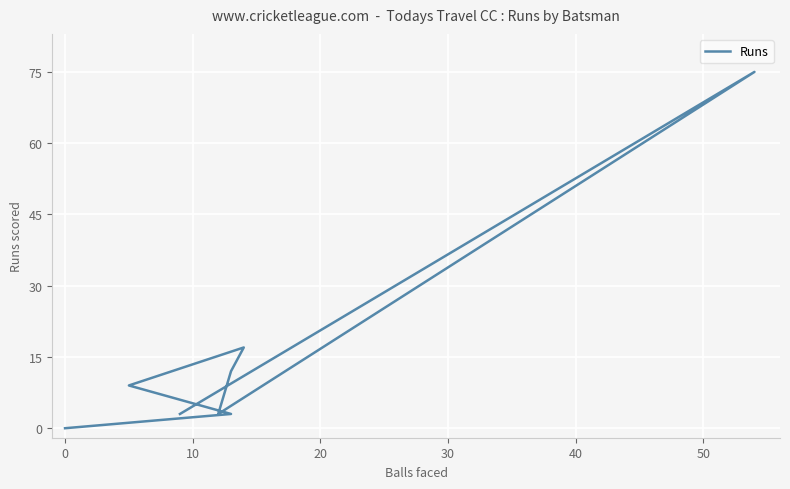

The chart shows a value of 5 at 10. True or false?

False